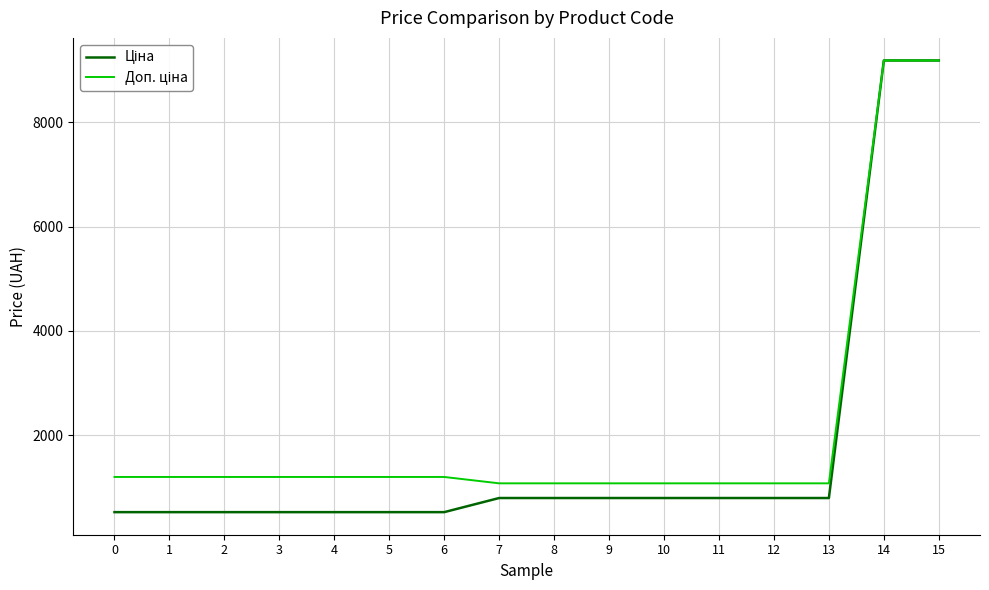

What is the greatest value displayed?

9185.1